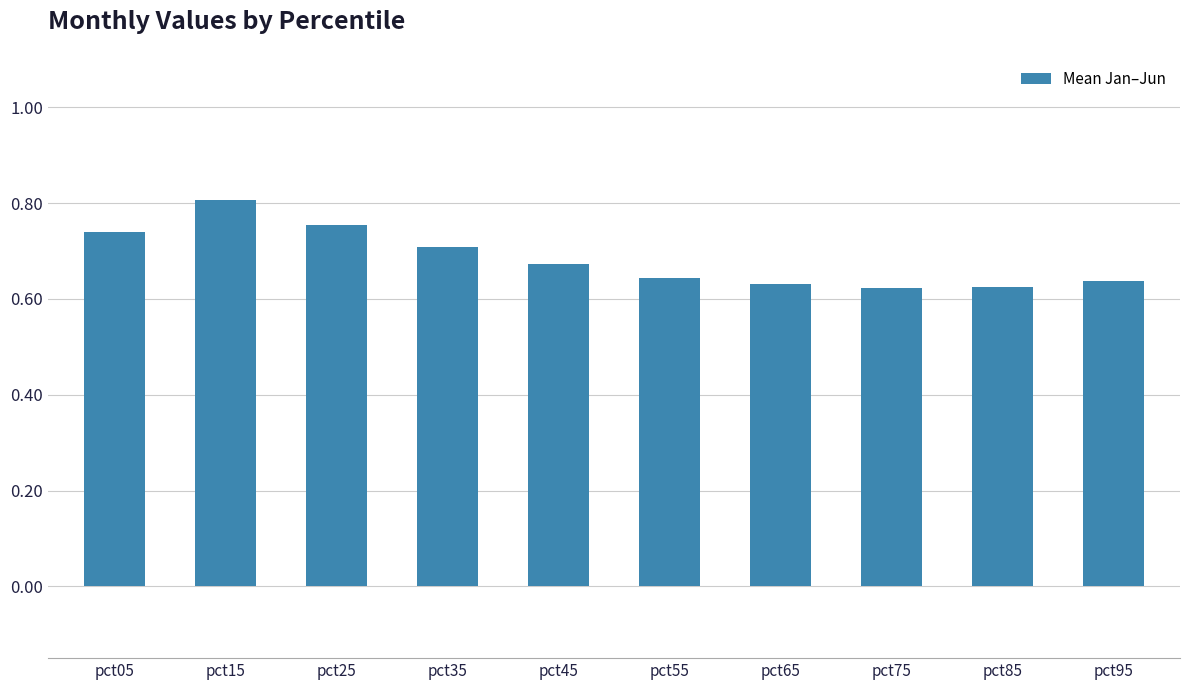

At which category does the chart reach its peak across all series?

pct15